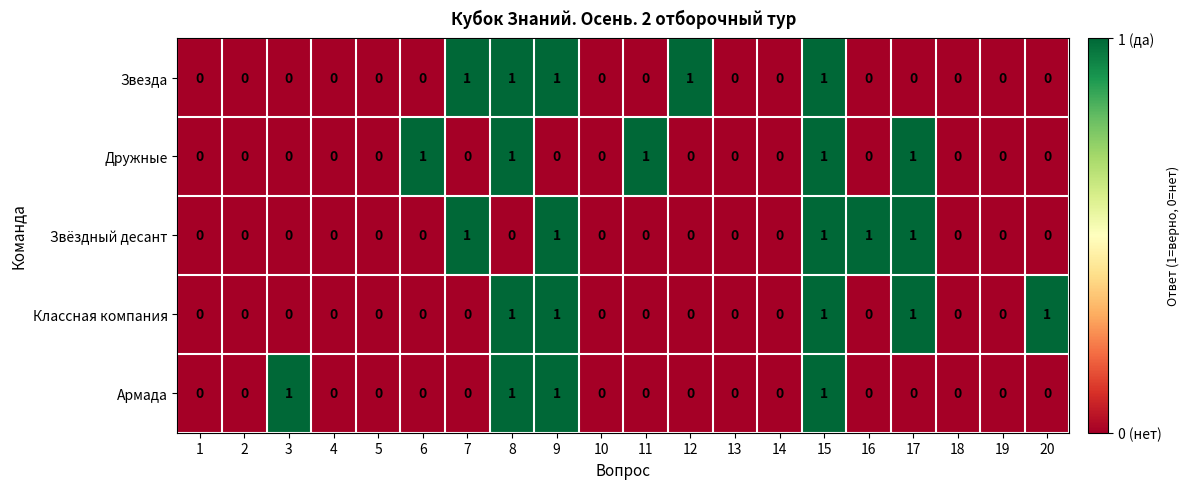

Is the value of Дружные at 4 greater than the value of Классная компания at 17?

No